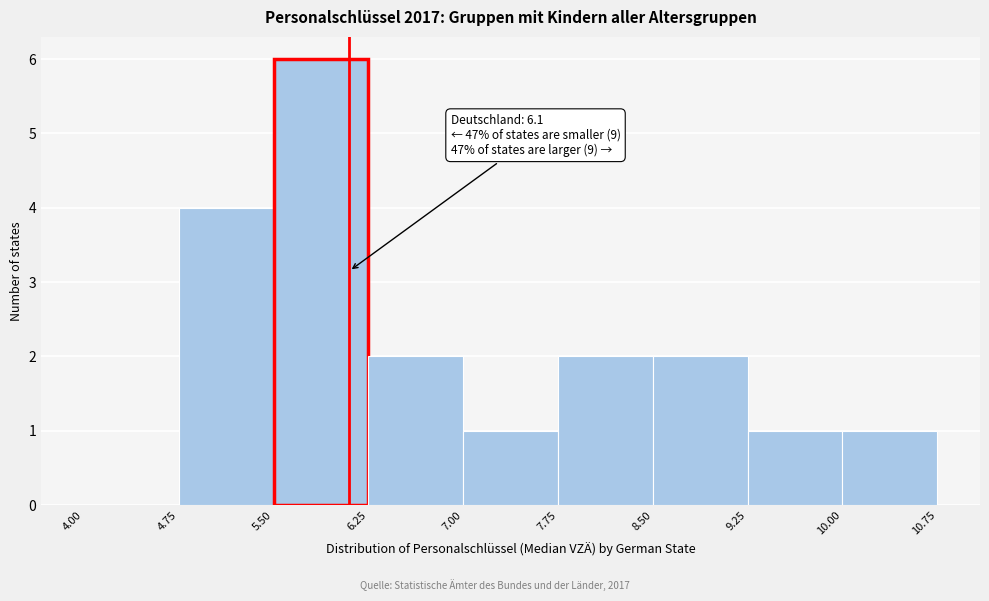

Which range on the x-axis has the tallest bar?

5.50 to 6.25